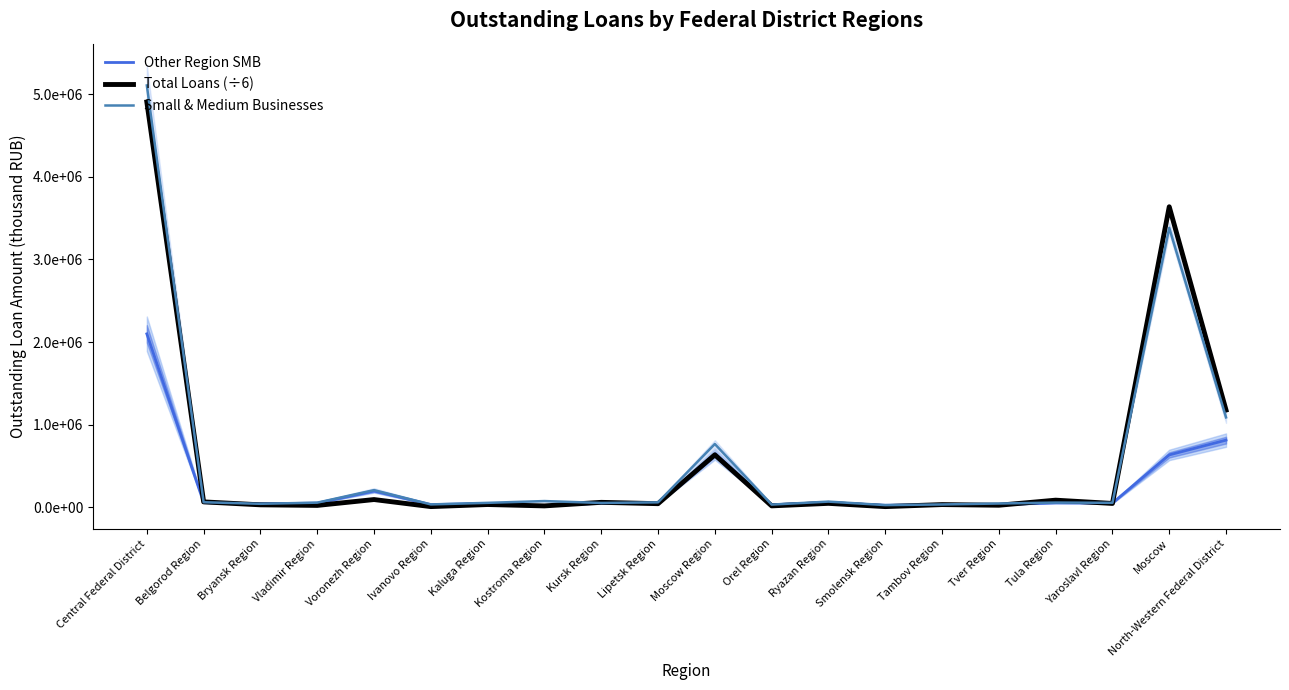

What is the label of the 12th point from the right?

Kursk Region